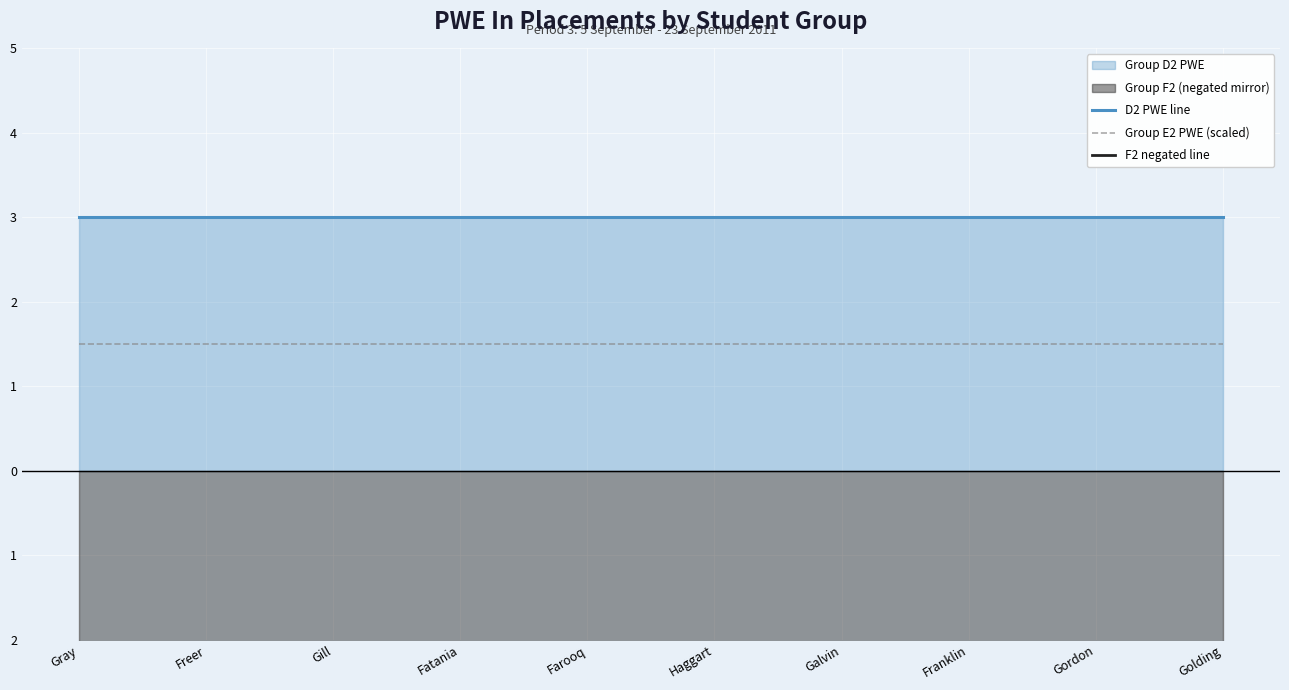

What is the maximum value shown in the chart?

3.0